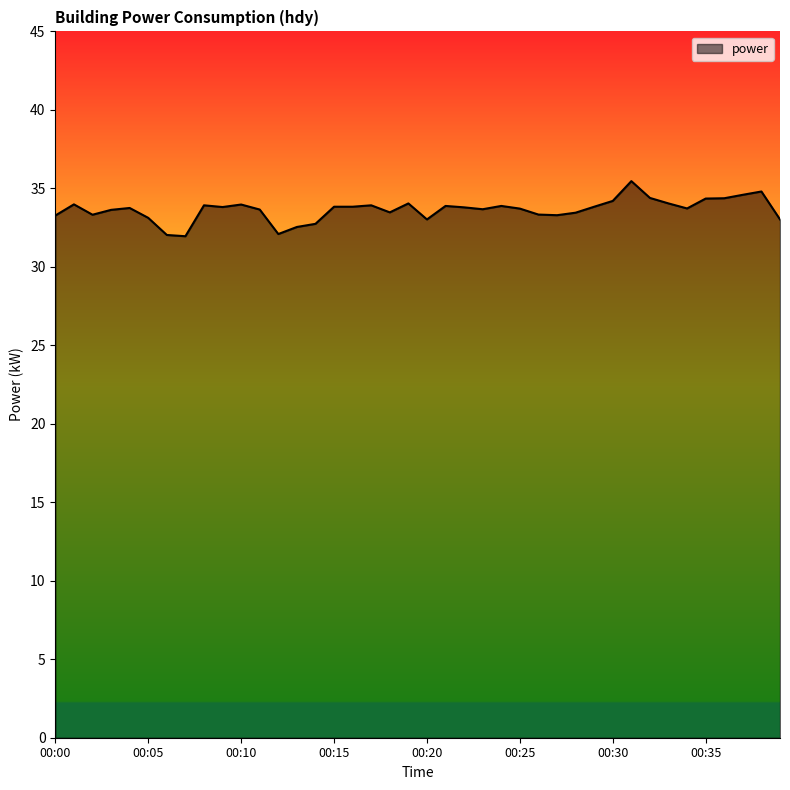

What is the difference between the maximum and minimum values?

3.5